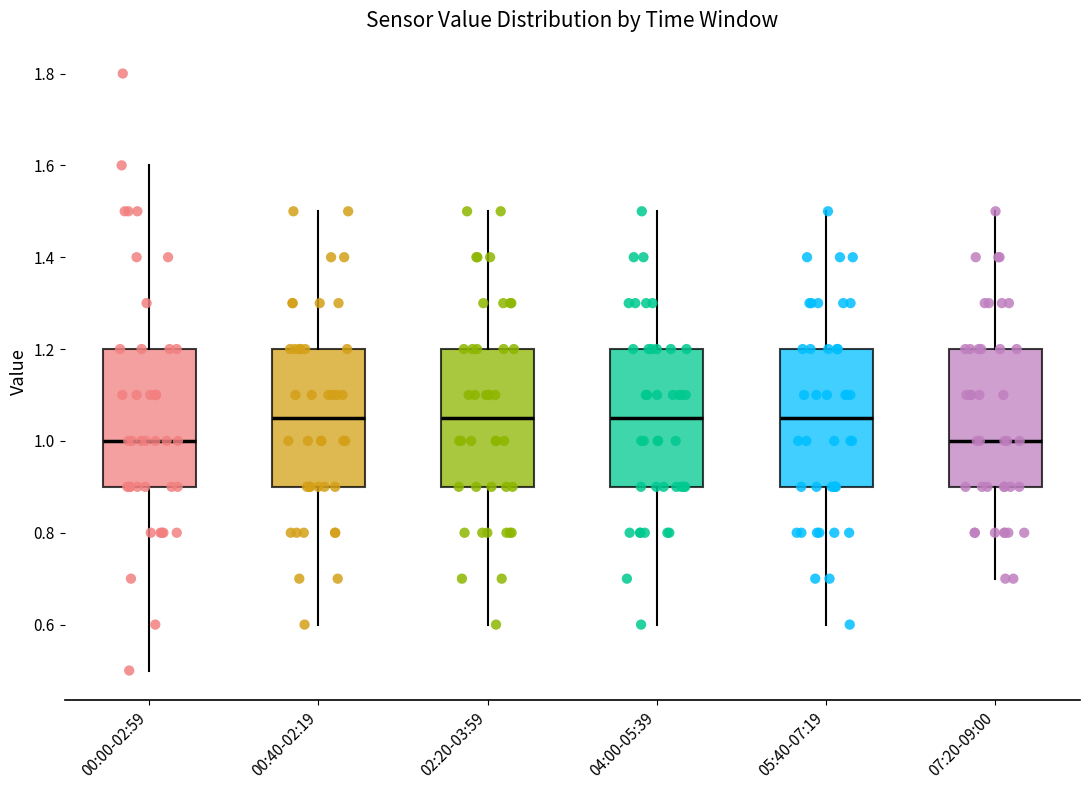

Reading left to right, transcribe this box plot: for each box, give where its median line is, the range the box spans, and where its two whiskers end, as read against the y-axis. The values are not printed on the chart, so give them approximately, as read against the axis.

00:00-02:59: median 1.00, box 0.90 to 1.20, whiskers 0.50 to 1.60
00:40-02:19: median 1.06, box 0.90 to 1.20, whiskers 0.60 to 1.50
02:20-03:59: median 1.06, box 0.90 to 1.20, whiskers 0.60 to 1.50
04:00-05:39: median 1.06, box 0.90 to 1.20, whiskers 0.60 to 1.50
05:40-07:19: median 1.06, box 0.90 to 1.20, whiskers 0.60 to 1.50
07:20-09:00: median 1.00, box 0.90 to 1.20, whiskers 0.70 to 1.50